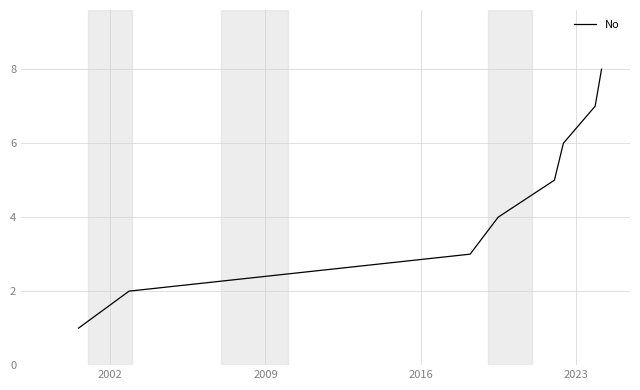

What is the maximum value shown in the chart?

8